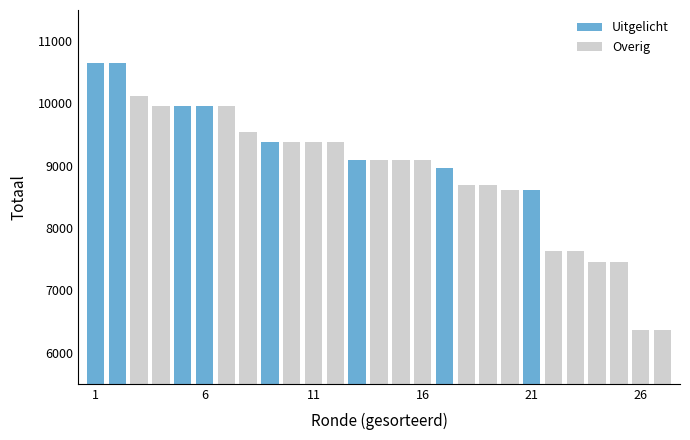

What is the maximum value shown in the chart?

10642